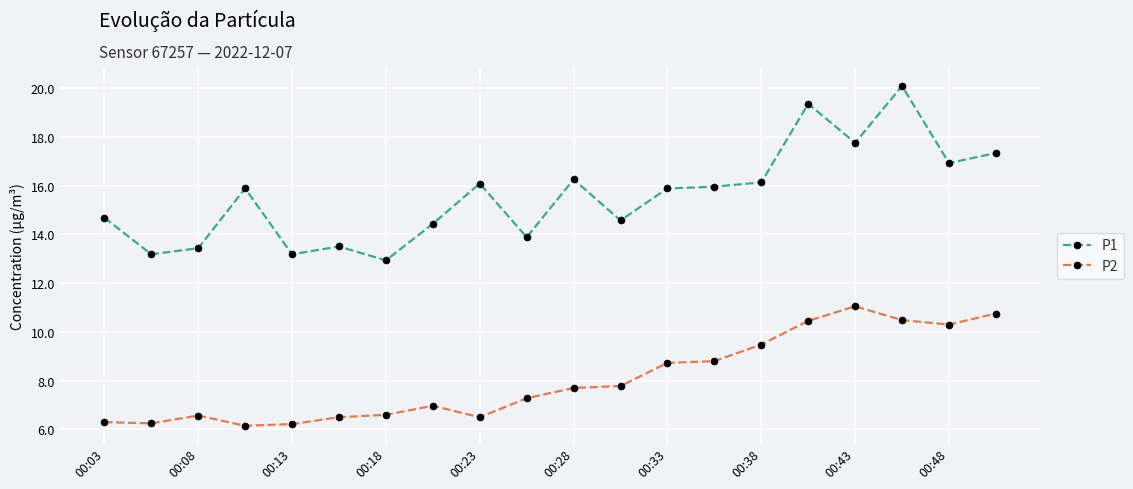

What are all the series names shown in the legend?

P1, P2